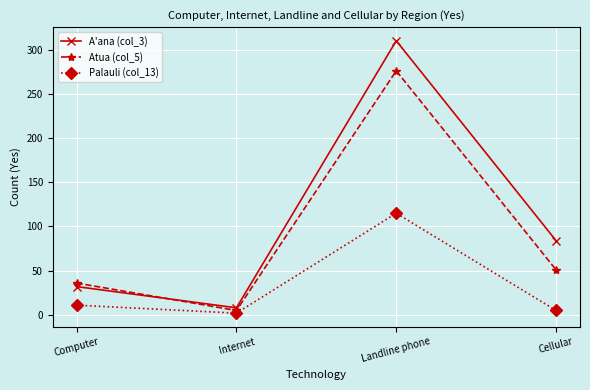

Rank the series by their average value, from lowest to highest.

Palauli (col_13), Atua (col_5), A'ana (col_3)